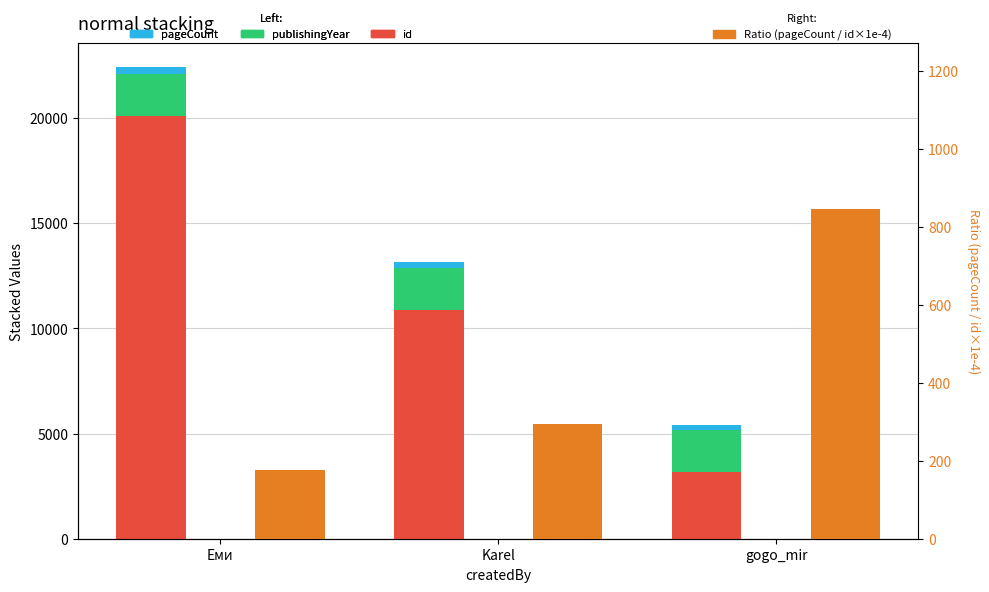

What is the highest value of the id series?

20092.0